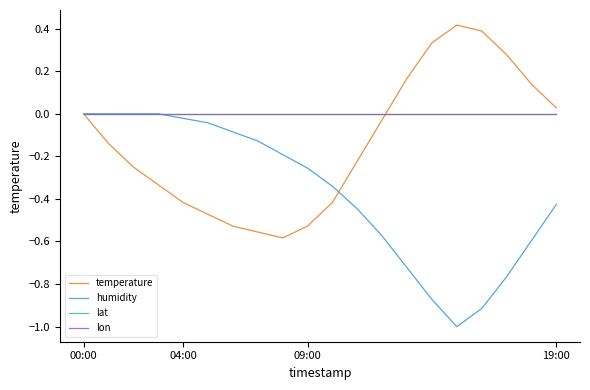

Does the chart display data point markers on the line(s)?

No